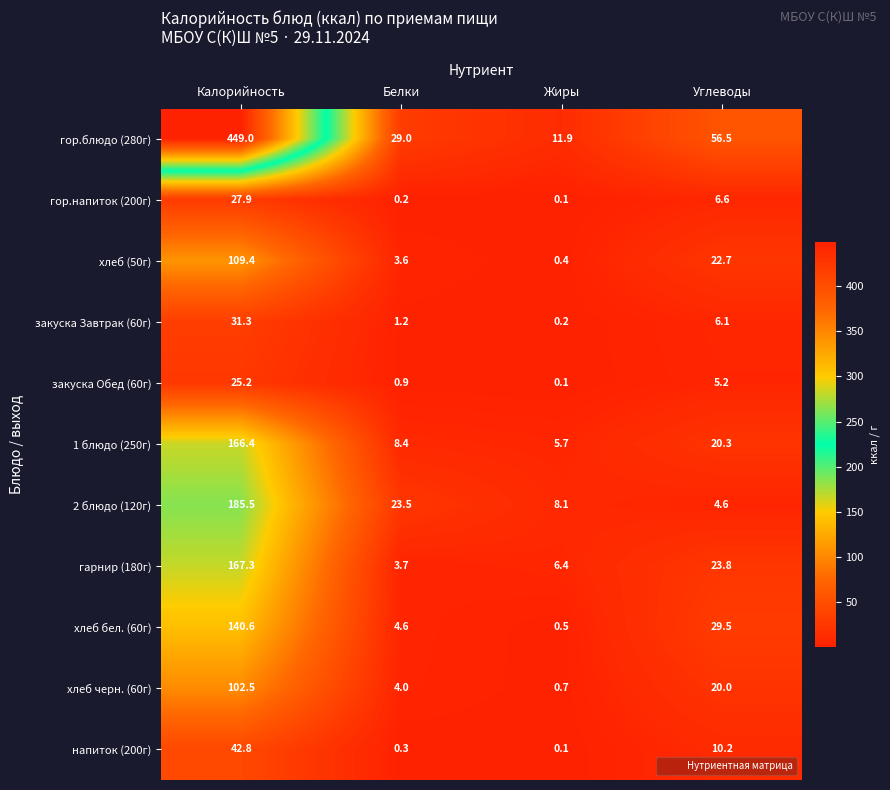

At which category is the sum across all series the highest?

Калорийность